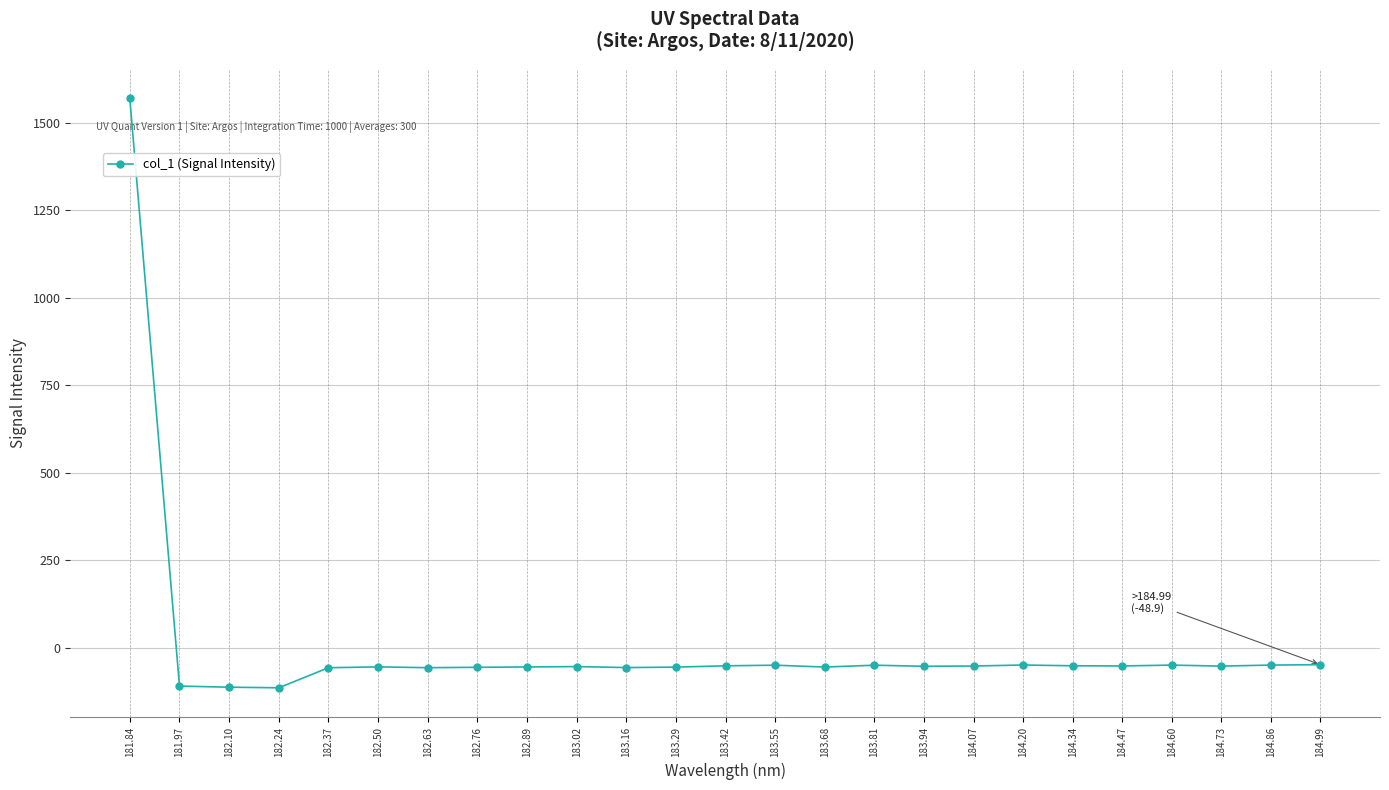

How many values are below -53?

14